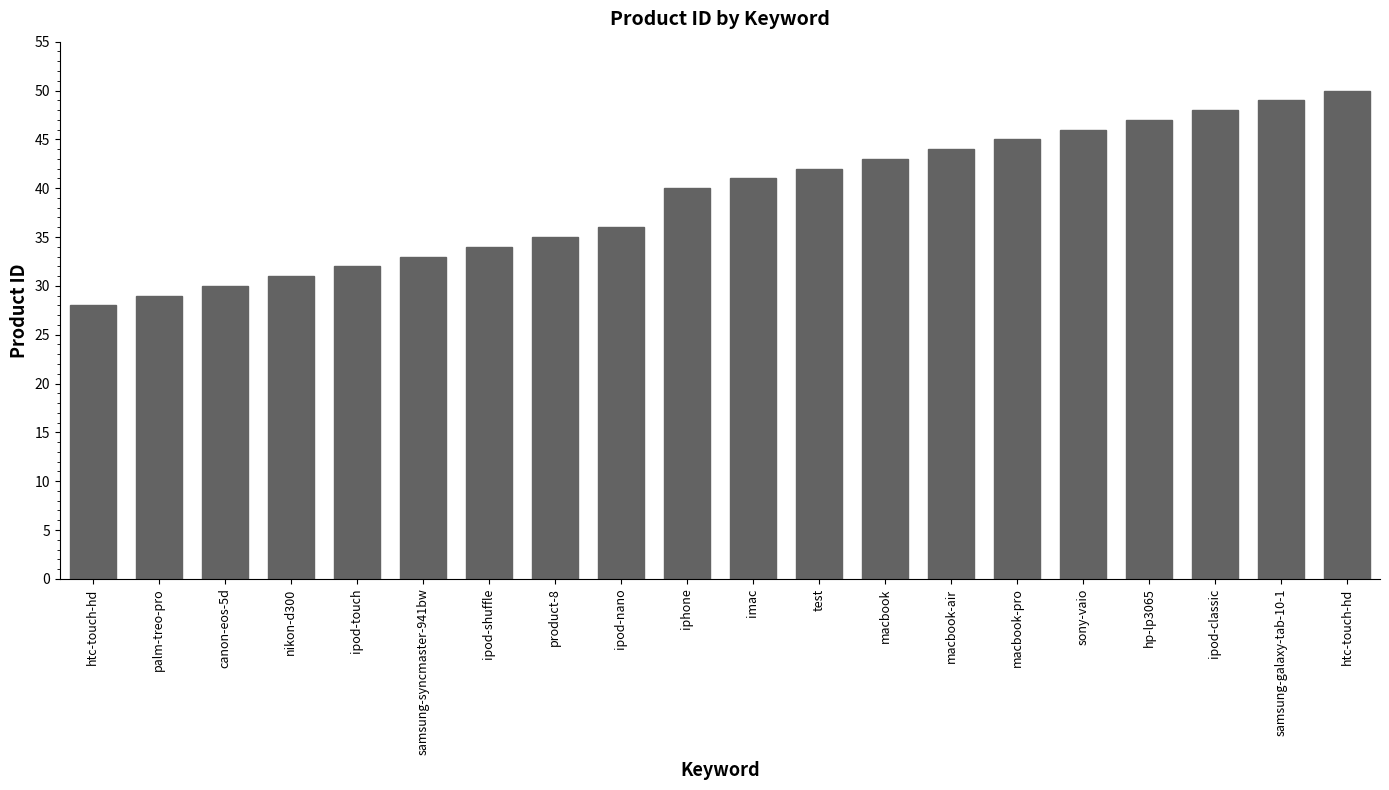

Are the bars grouped side by side (vs. stacked)?

No